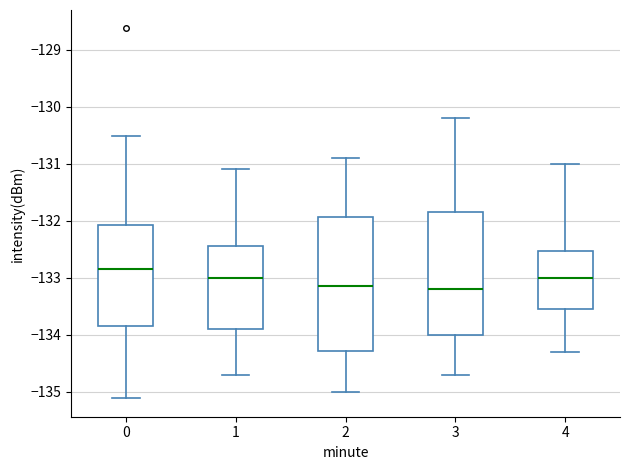

Reading left to right, transcribe this box plot: for each box, give where its median line is, the range the box spans, and where its two whiskers end, as read against the y-axis. The values are not printed on the chart, so give them approximately, as read against the axis.

0: median -132.8, box -133.8 to -132.1, whiskers -135.1 to -130.5
1: median -133.0, box -133.9 to -132.4, whiskers -134.7 to -131.1
2: median -133.1, box -134.3 to -131.9, whiskers -135.0 to -130.9
3: median -133.2, box -134.0 to -131.8, whiskers -134.7 to -130.2
4: median -133.0, box -133.5 to -132.5, whiskers -134.3 to -131.0